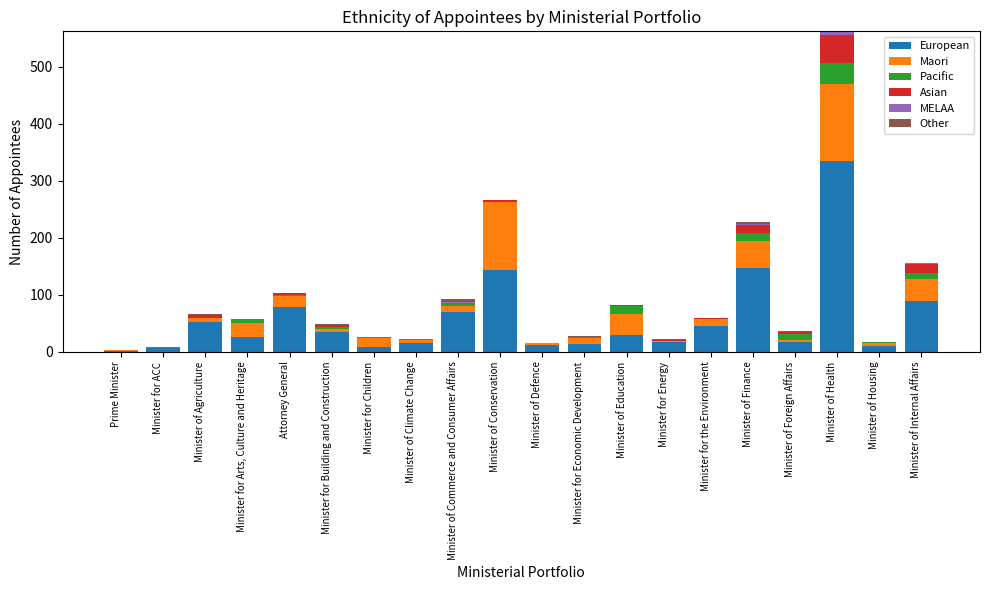

At which category is the sum across all series the highest?

Minister of Health